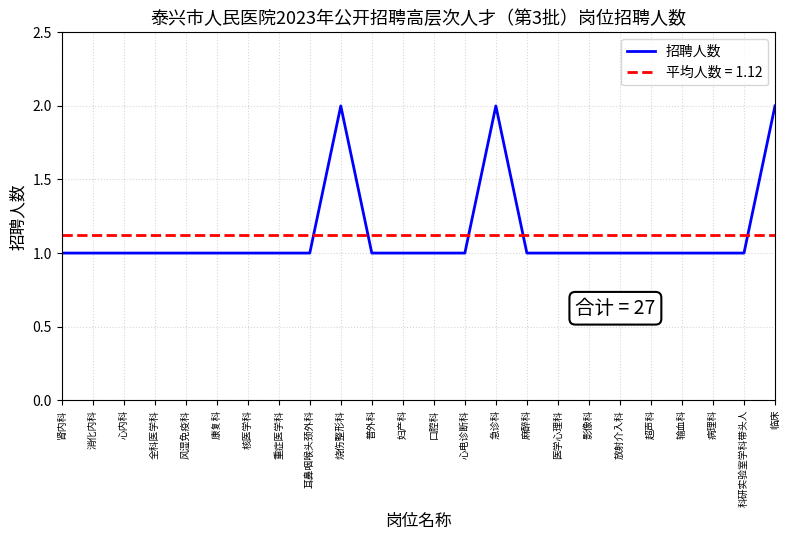

What is the label of the 12th point from the left?

妇产科